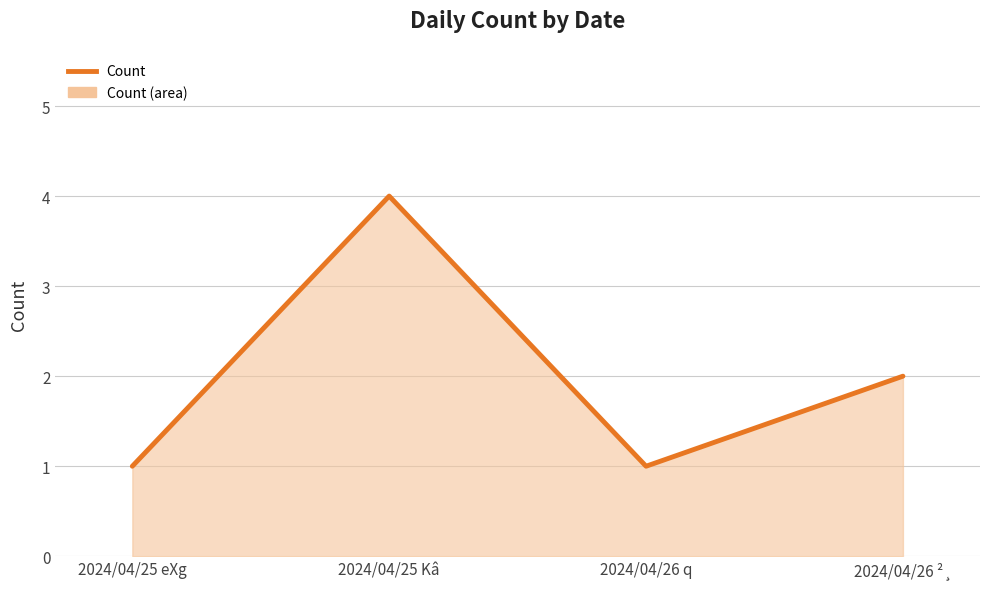

True or false: there are more than 1 points higher than both neighbors.

False